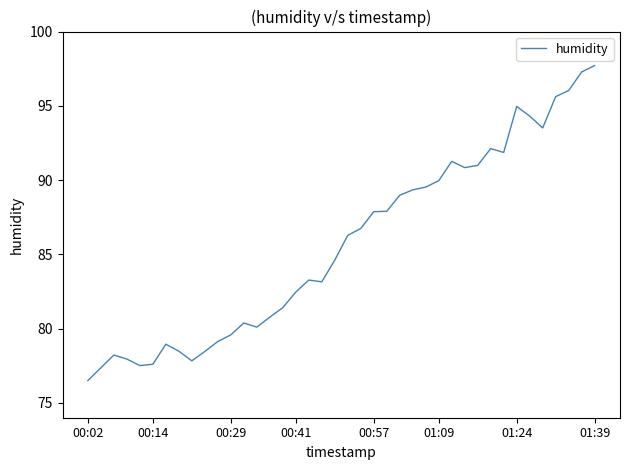

What is the difference between the maximum and minimum values?

21.2